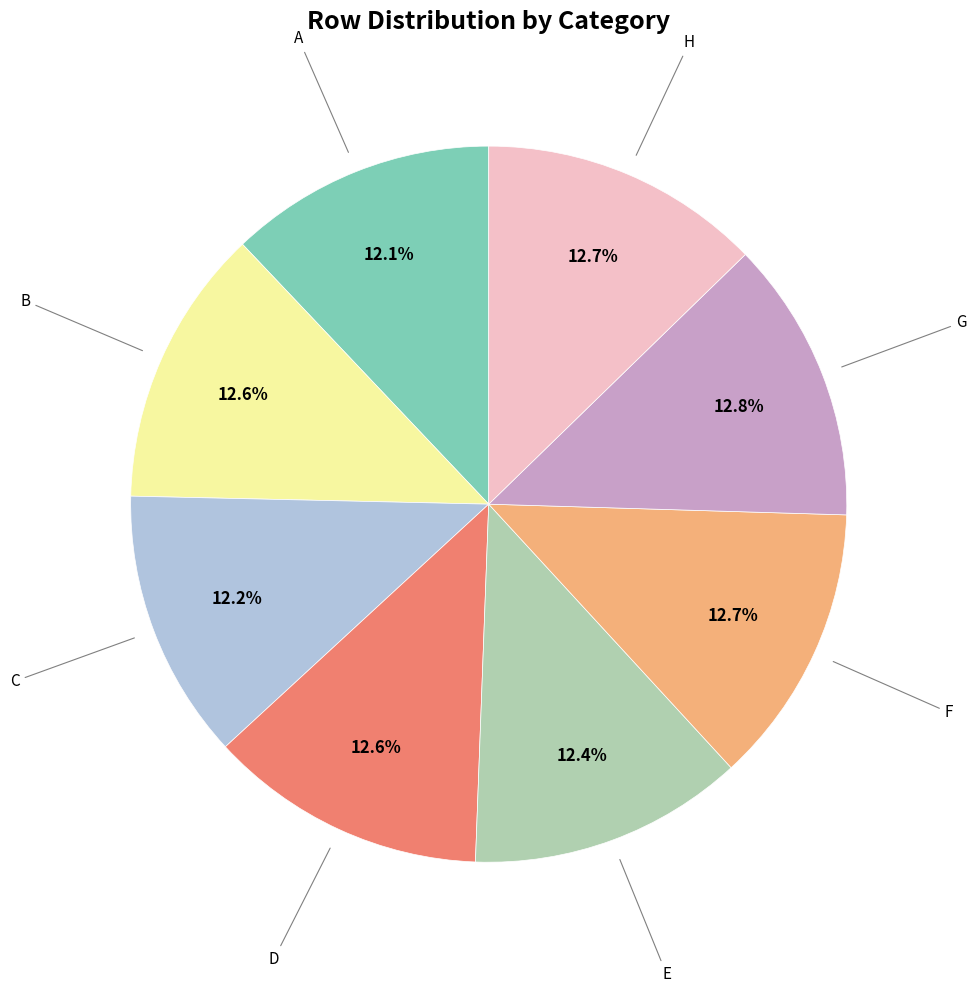

Is there any slice that represents more than half of the pie?

No